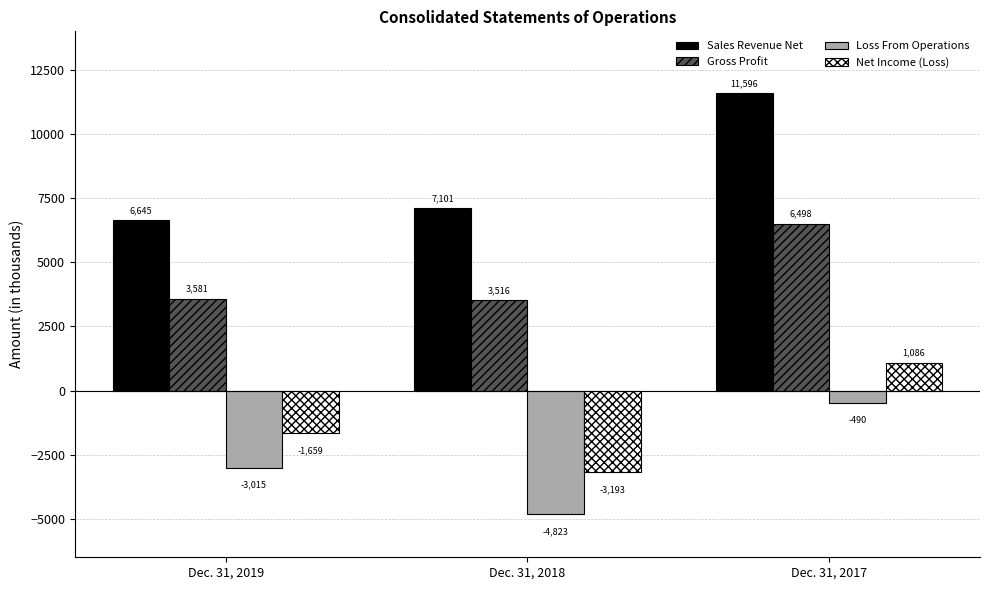

Is it true that Gross Profit equals 1863 at Dec. 31, 2019?

False